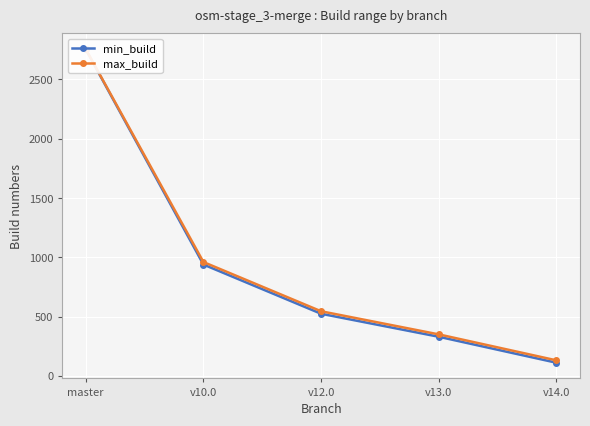

Is it true that min_build equals 740 at v12.0?

False